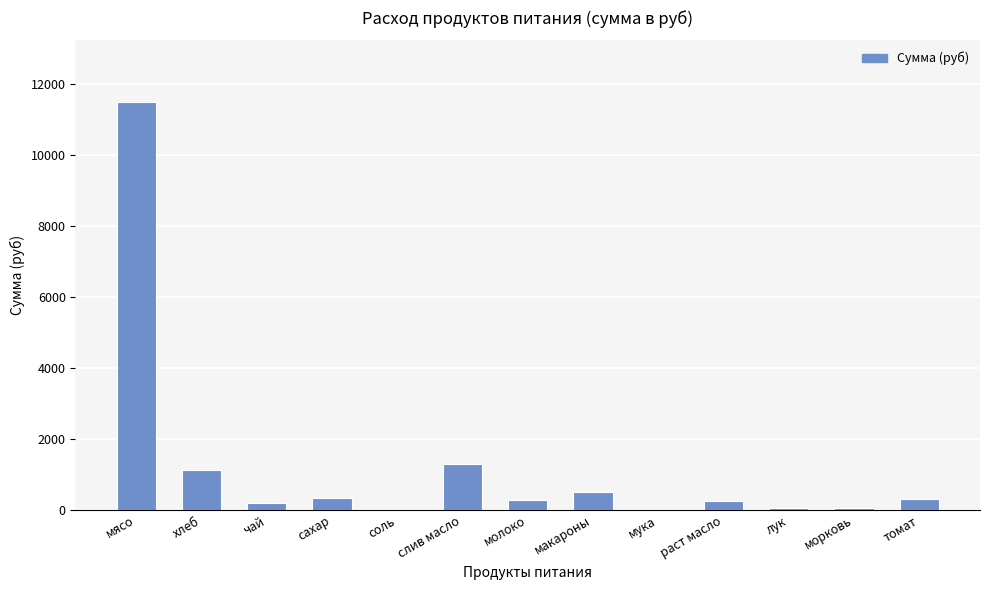

The value at хлеб is 1112.8. True or false?

True